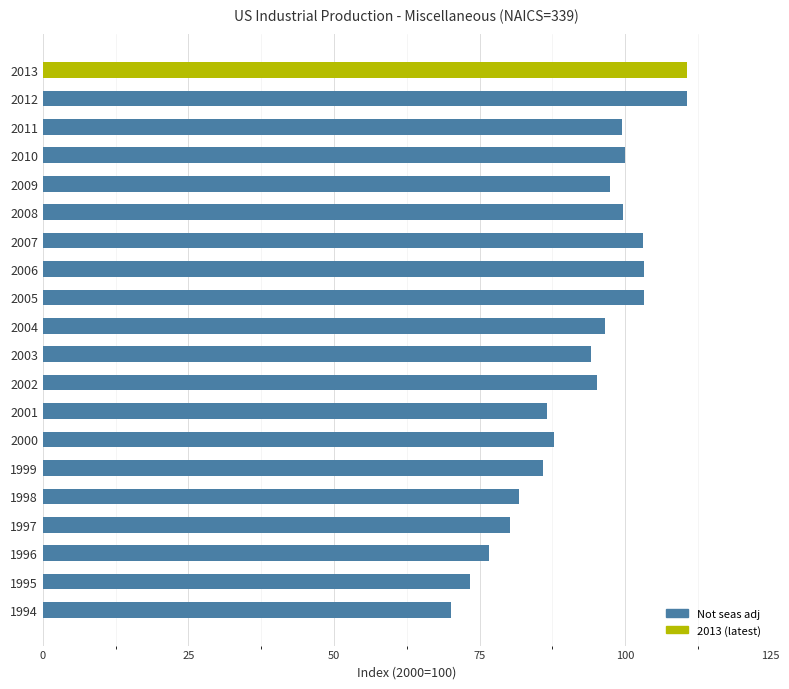

Which has a higher value, 1995 or 2005?

2005